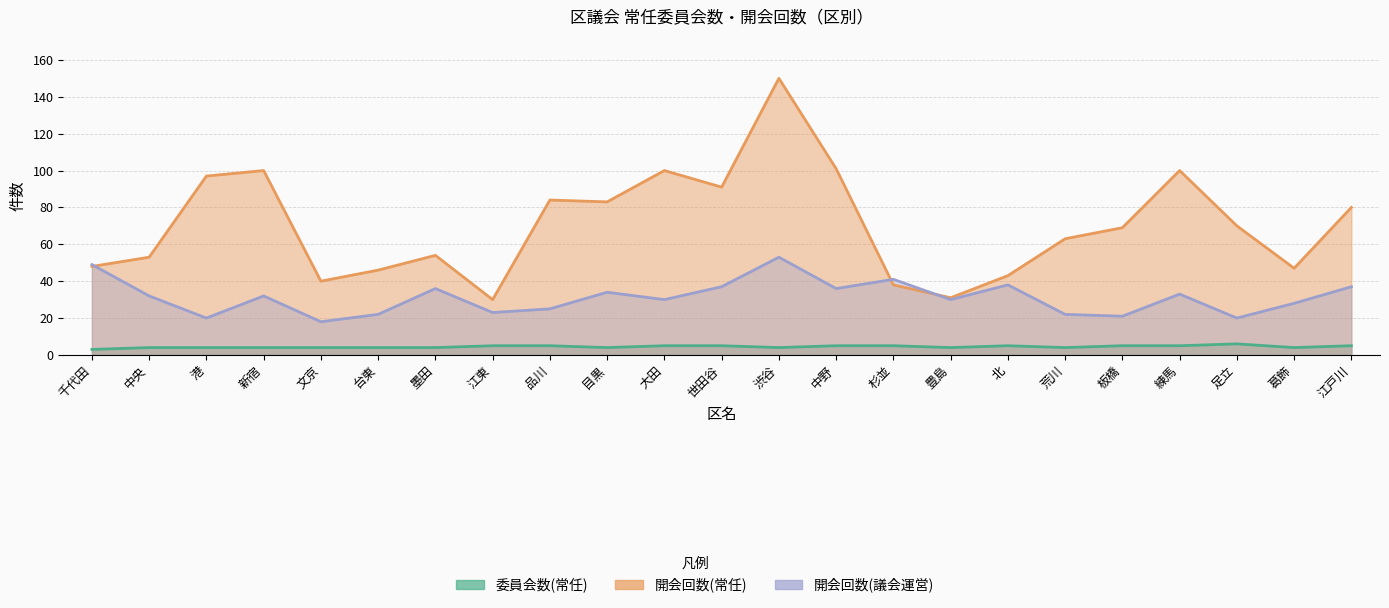

Which category has the highest value in the 開会回数(議会運営) series?

渋谷